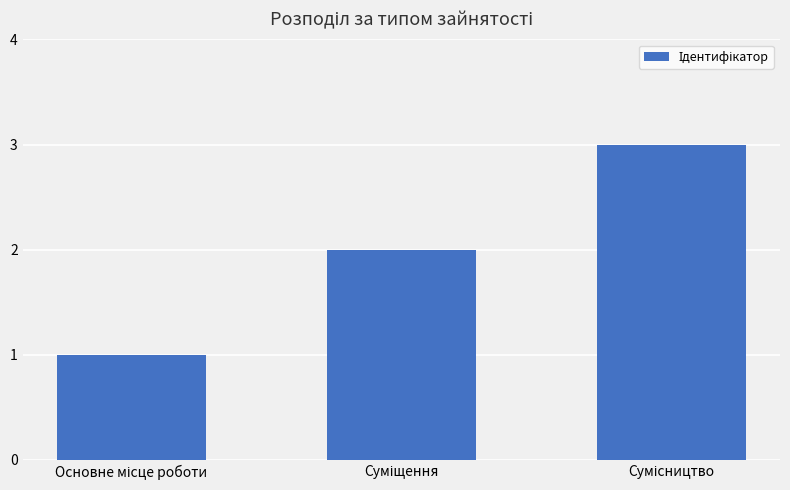

Count the number of categories in the chart.

3